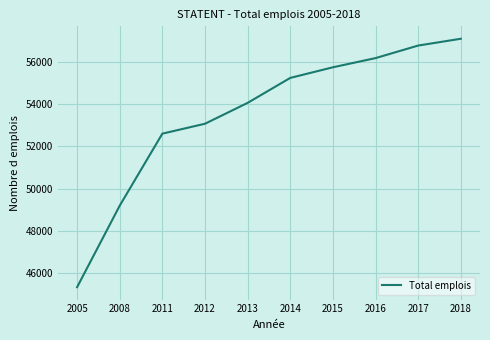

What is the difference between the second highest and second lowest values?

7602